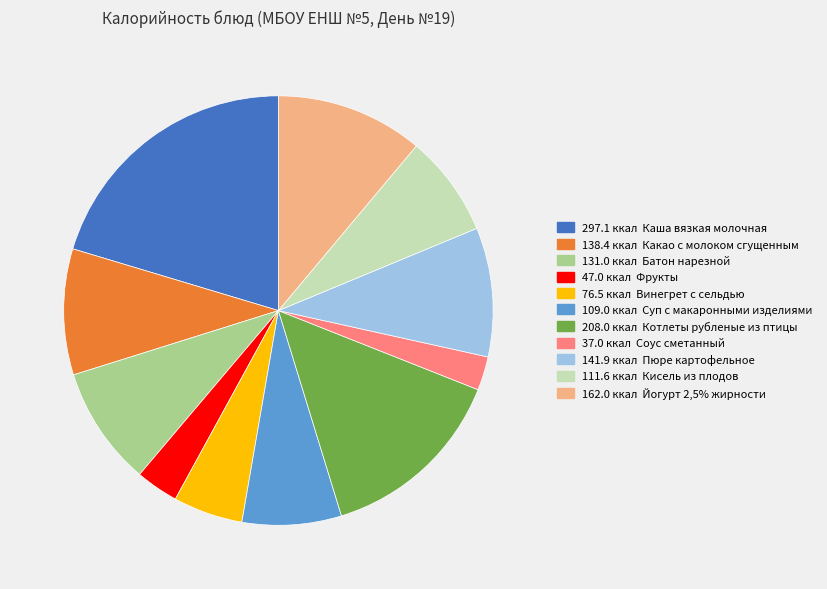

Does any single category account for the majority?

No